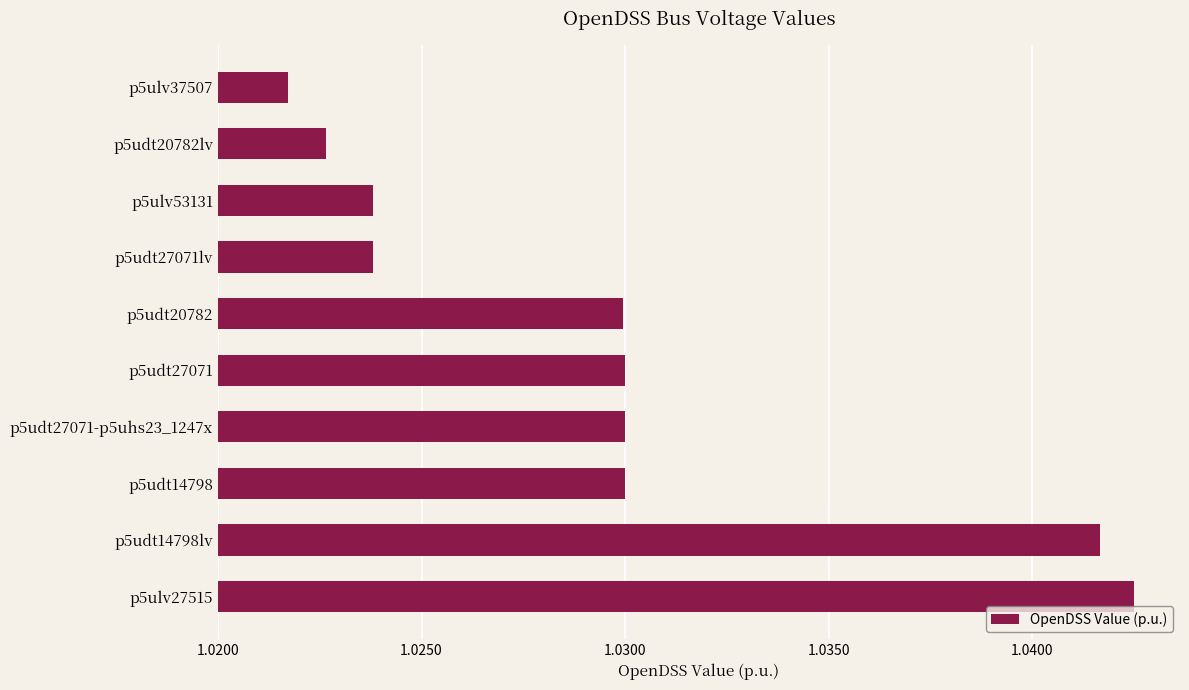

Are the bars horizontal?

Yes